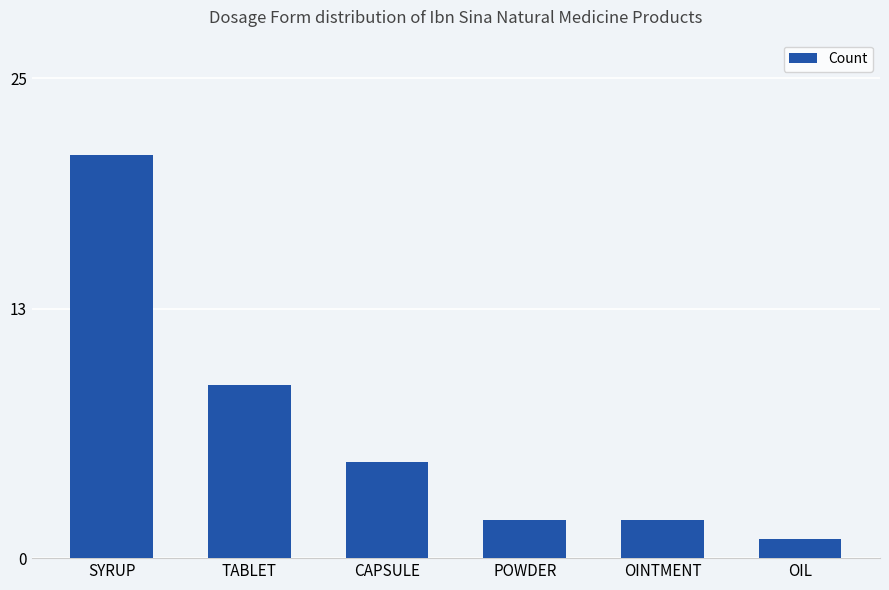

What is the maximum value shown in the chart?

21